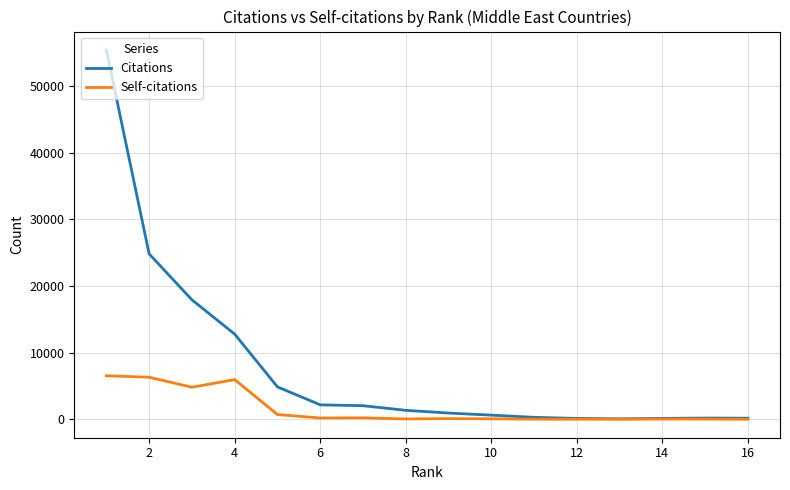

Which series has the largest total across all categories?

Citations